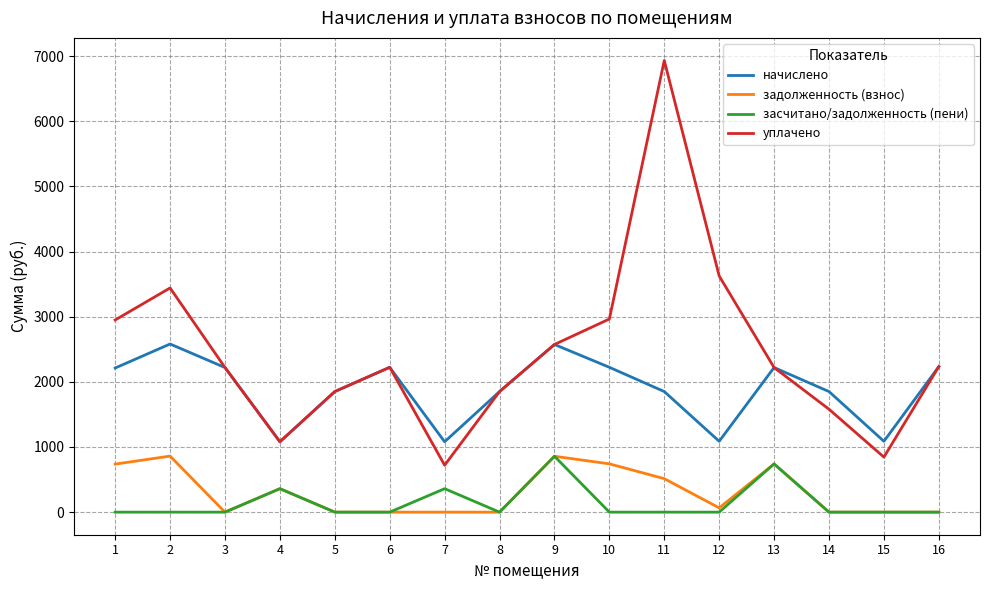

At which category is the sum across all series the highest?

11